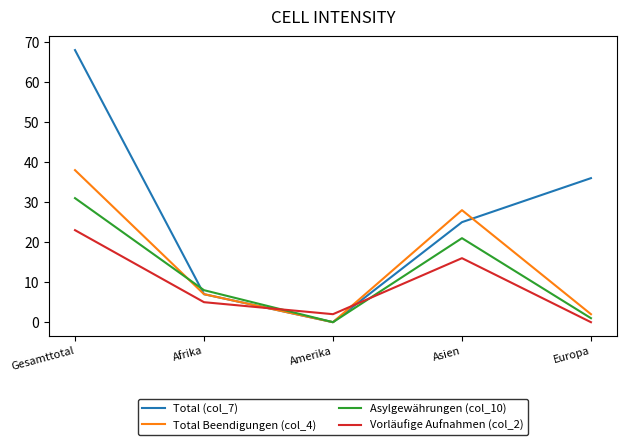

What position from the left is Amerika?

3